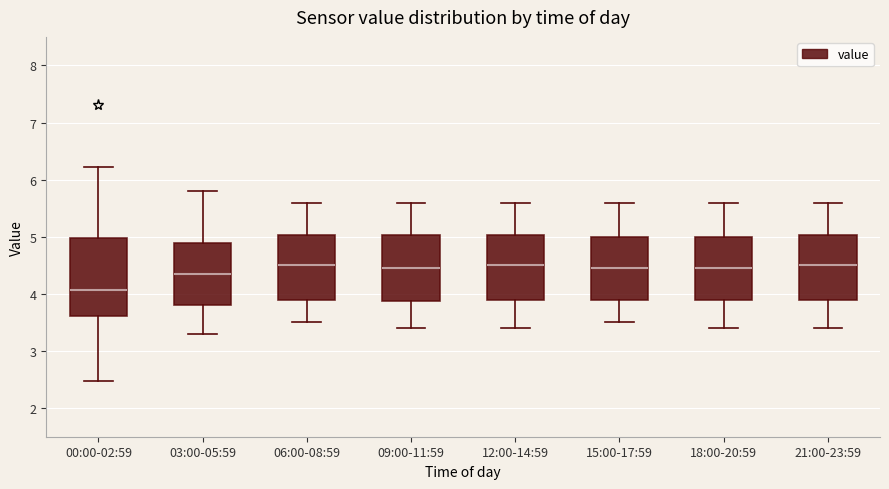

Reading left to right, read every box against the y-axis: the position of its median line, the range the box covers, and the ends of its whiskers. The values are not printed on the chart, so give them approximately, as read against the axis.

00:00-02:59: median 4.1, box 3.6 to 5.0, whiskers 2.5 to 6.2
03:00-05:59: median 4.4, box 3.8 to 4.9, whiskers 3.3 to 5.8
06:00-08:59: median 4.5, box 3.9 to 5.0, whiskers 3.5 to 5.6
09:00-11:59: median 4.5, box 3.9 to 5.0, whiskers 3.4 to 5.6
12:00-14:59: median 4.5, box 3.9 to 5.0, whiskers 3.4 to 5.6
15:00-17:59: median 4.5, box 3.9 to 5.0, whiskers 3.5 to 5.6
18:00-20:59: median 4.5, box 3.9 to 5.0, whiskers 3.4 to 5.6
21:00-23:59: median 4.5, box 3.9 to 5.0, whiskers 3.4 to 5.6